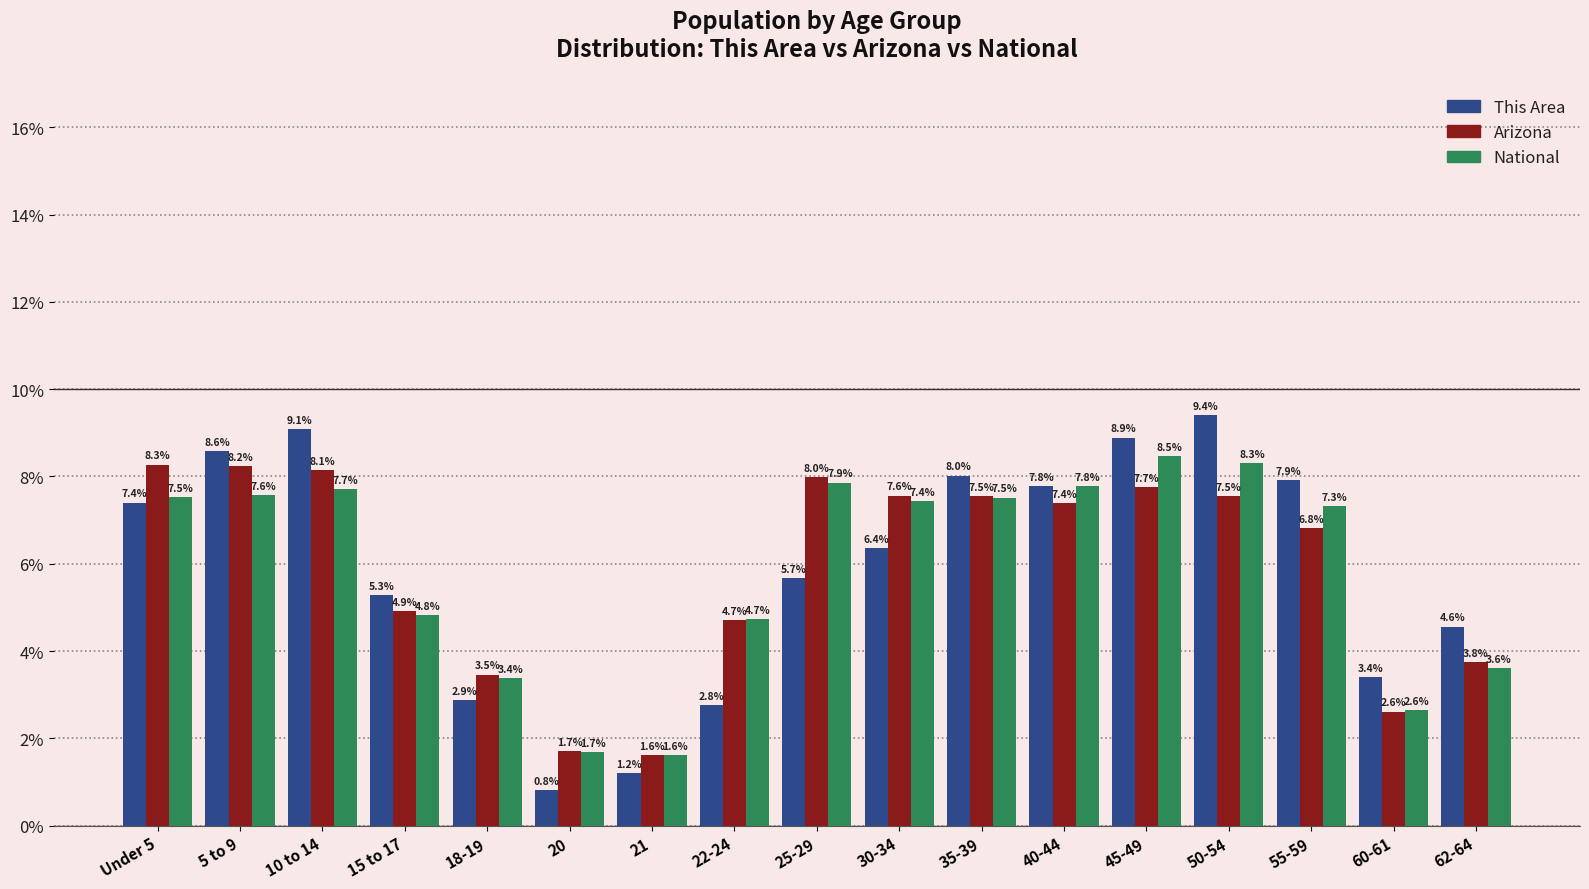

Reading left to right, extract all data points from this chart.

This Area: Under 5=7.4	5 to 9=8.6	10 to 14=9.1	15 to 17=5.3	18-19=2.9	20=0.8	21=1.2	22-24=2.8	25-29=5.7	30-34=6.4	35-39=8.0	40-44=7.8	45-49=8.9	50-54=9.4	55-59=7.9	60-61=3.4	62-64=4.6
Arizona: Under 5=8.3	5 to 9=8.2	10 to 14=8.1	15 to 17=4.9	18-19=3.5	20=1.7	21=1.6	22-24=4.7	25-29=8.0	30-34=7.6	35-39=7.5	40-44=7.4	45-49=7.7	50-54=7.5	55-59=6.8	60-61=2.6	62-64=3.8
National: Under 5=7.5	5 to 9=7.6	10 to 14=7.7	15 to 17=4.8	18-19=3.4	20=1.7	21=1.6	22-24=4.7	25-29=7.9	30-34=7.4	35-39=7.5	40-44=7.8	45-49=8.5	50-54=8.3	55-59=7.3	60-61=2.6	62-64=3.6